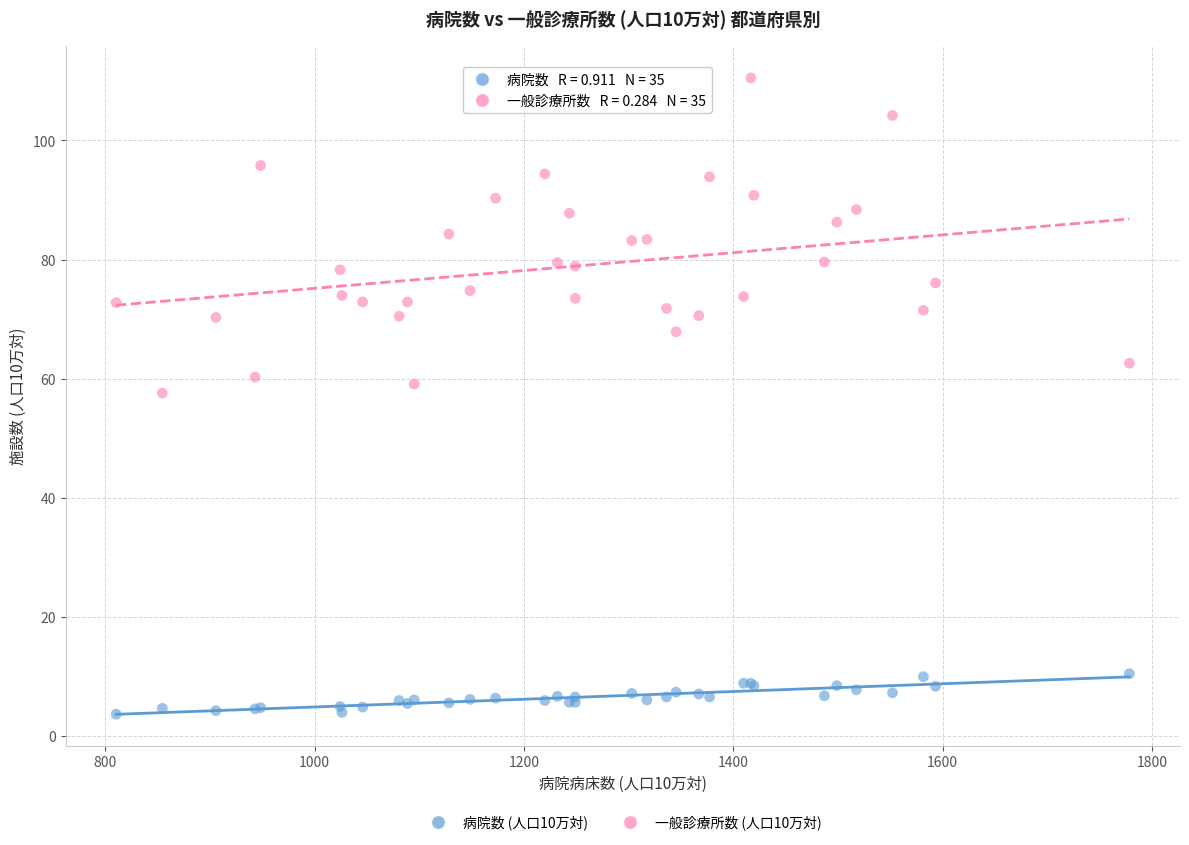

Which series has the widest spread of Y values?

一般診療所数 (人口10万対)